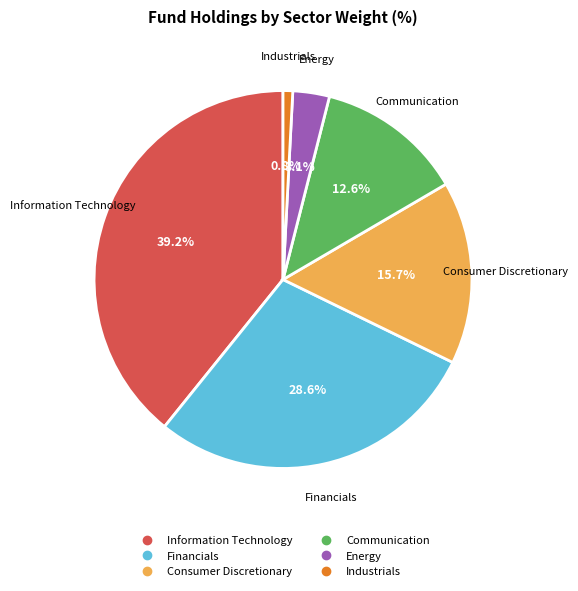

Is there a majority slice in this chart?

No